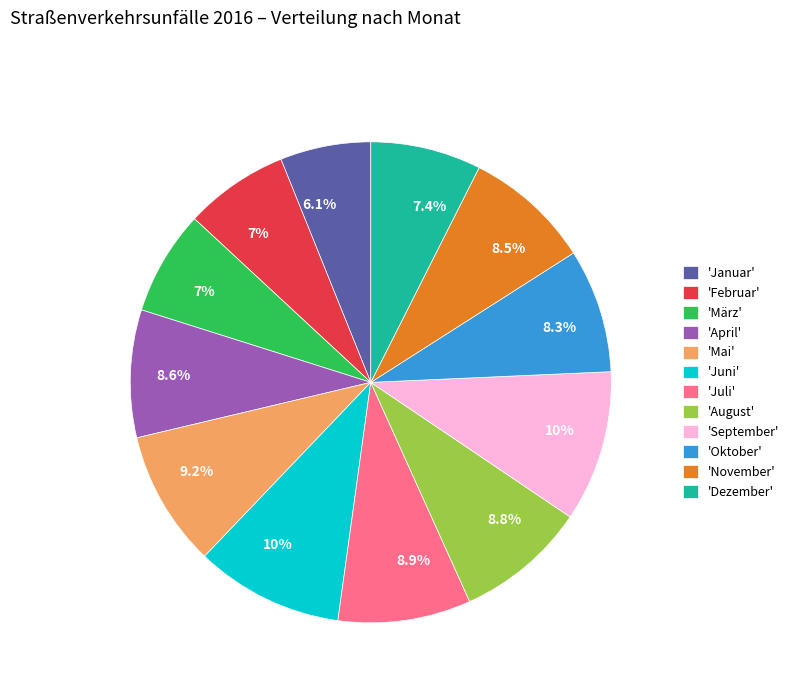

Is there a majority slice in this chart?

No